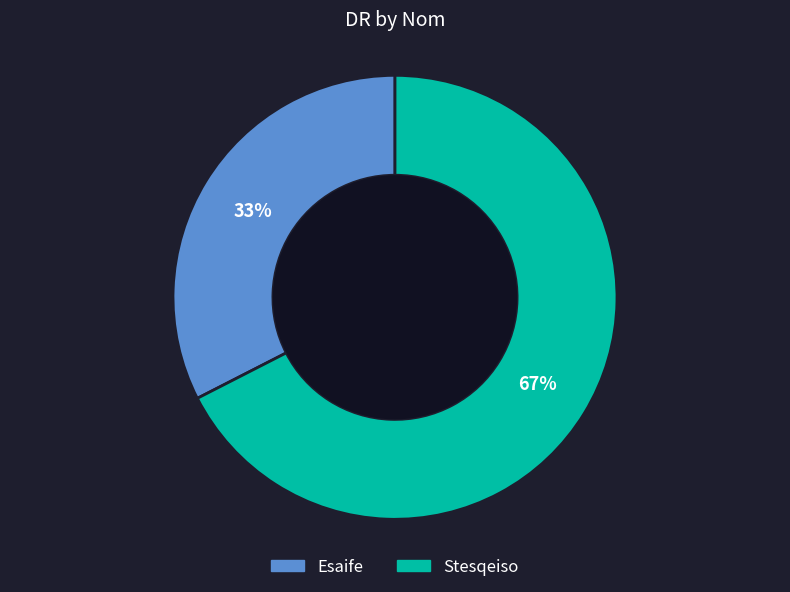

Do Esaife and Stesqeiso together represent more than half of the pie?

Yes